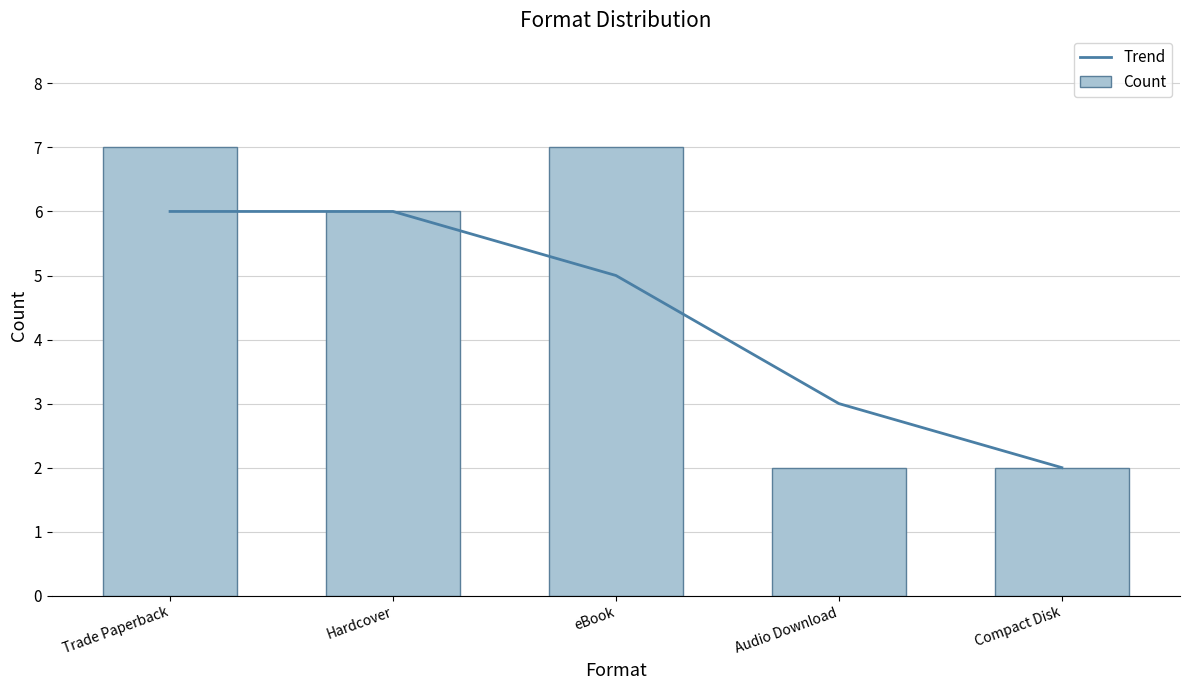

How many groups of bars are there?

5